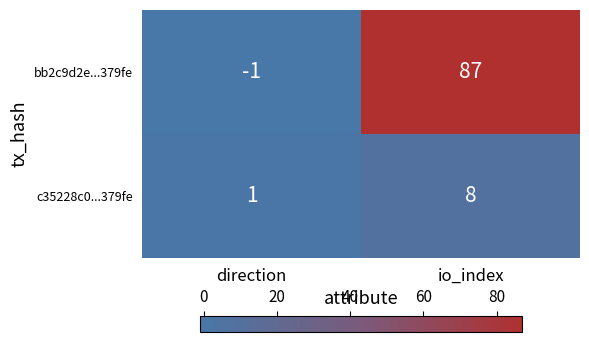

Rank the categories by c35228c0...379fe value from highest to lowest.

io_index, direction